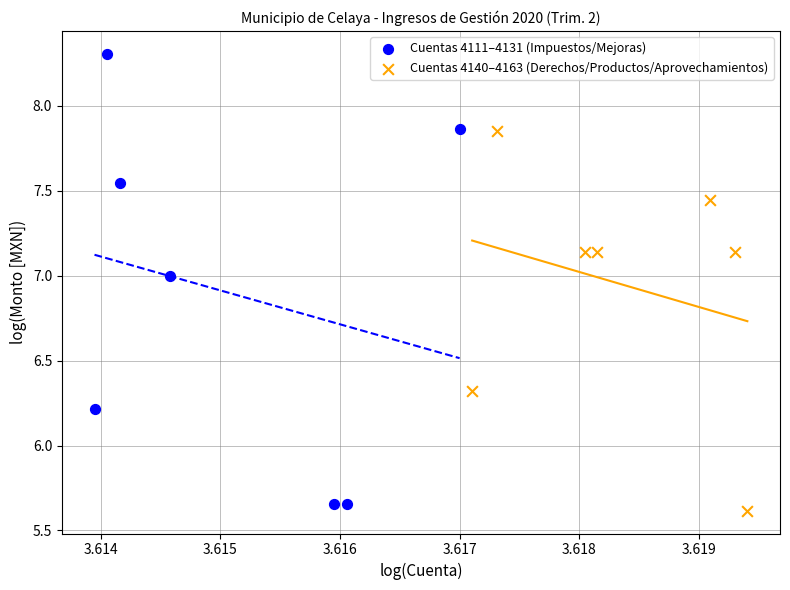

Which series reaches the maximum Y coordinate?

Cuentas 4111–4131 (Impuestos/Mejoras)